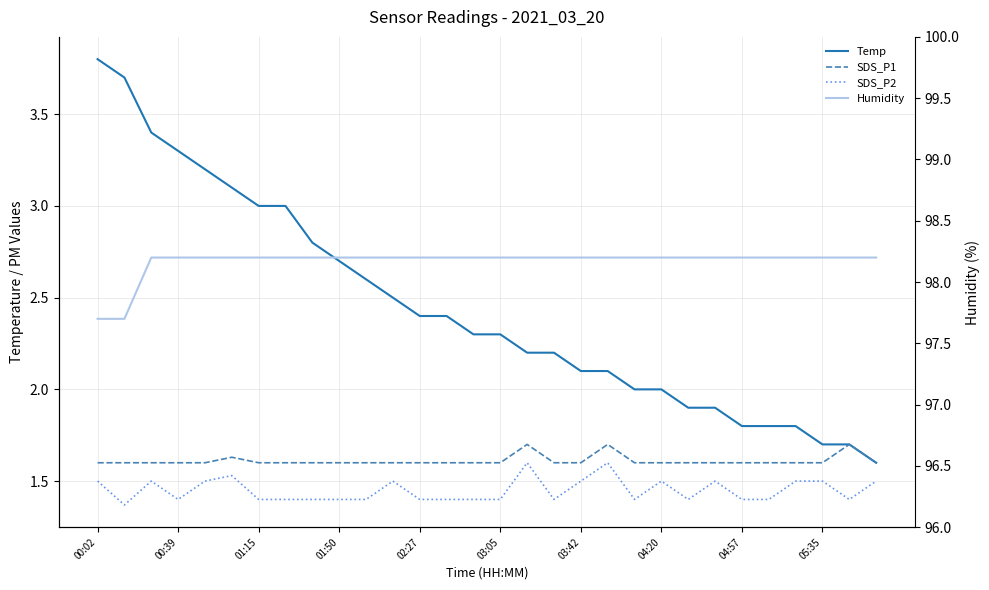

At which category does the chart reach its peak across all series?

01:15